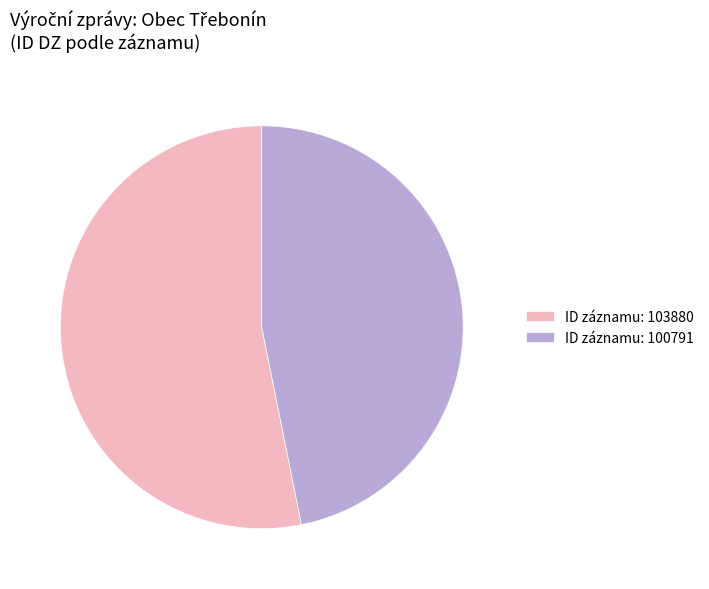

True or false: ID záznamu: 103880 accounts for 53% of the total.

True